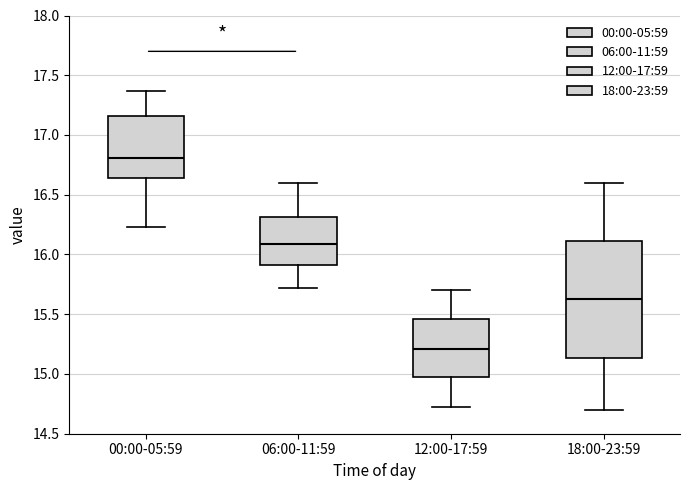

Reading left to right, read every box against the y-axis: the position of its median line, the range the box covers, and the ends of its whiskers. The values are not printed on the chart, so give them approximately, as read against the axis.

00:00-05:59: median 16.80, box 16.65 to 17.15, whiskers 16.25 to 17.35
06:00-11:59: median 16.10, box 15.90 to 16.30, whiskers 15.70 to 16.60
12:00-17:59: median 15.20, box 14.95 to 15.45, whiskers 14.70 to 15.70
18:00-23:59: median 15.65, box 15.15 to 16.10, whiskers 14.70 to 16.60